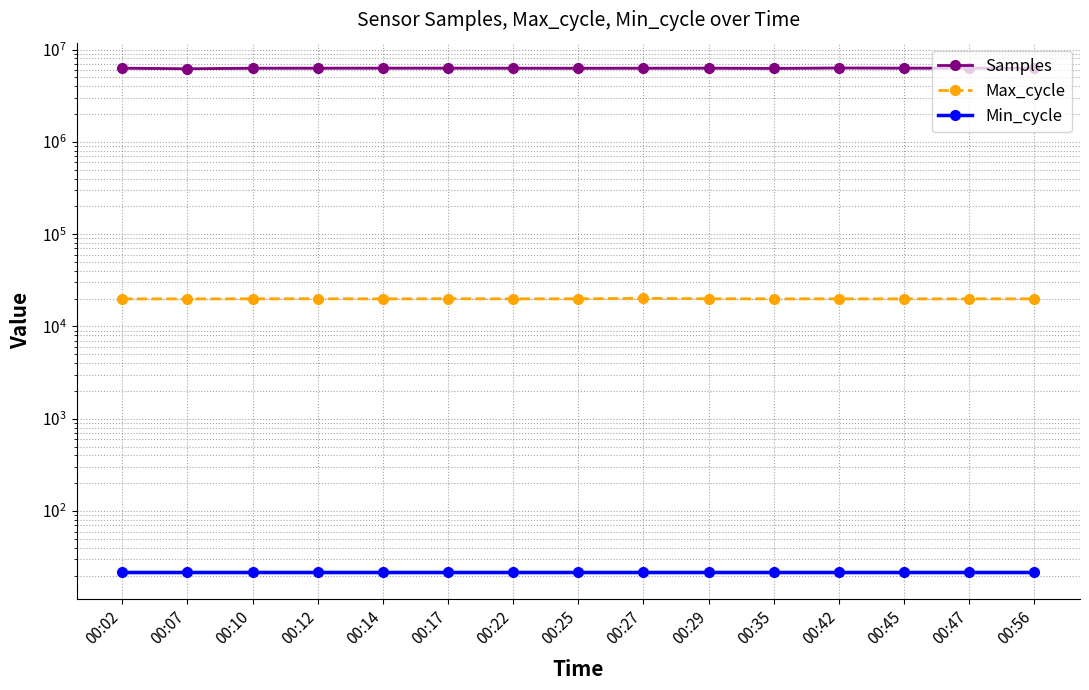

What is the average value of the Samples series?

6279425